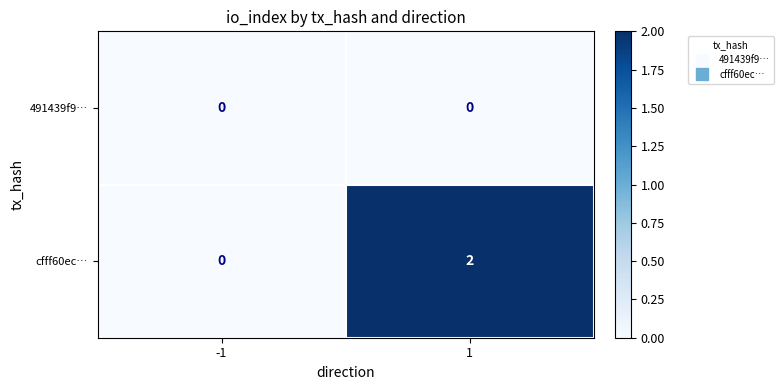

Rank the series by their maximum value, from highest to lowest.

cfff60ec…, 491439f9…